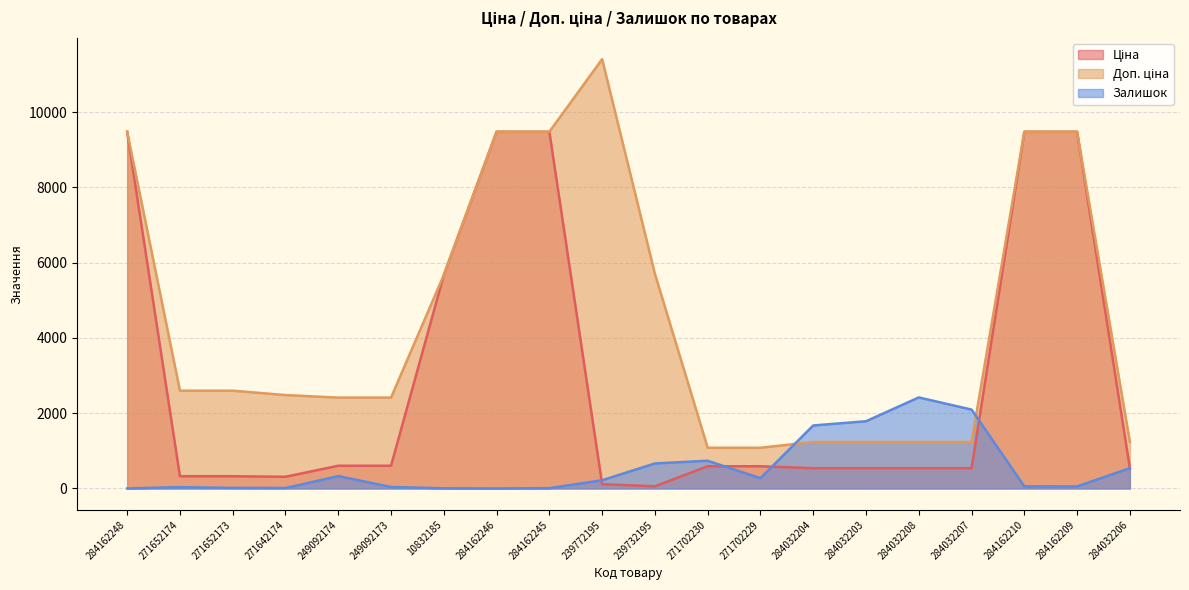

At which label does Ціна reach its minimum?

239732195